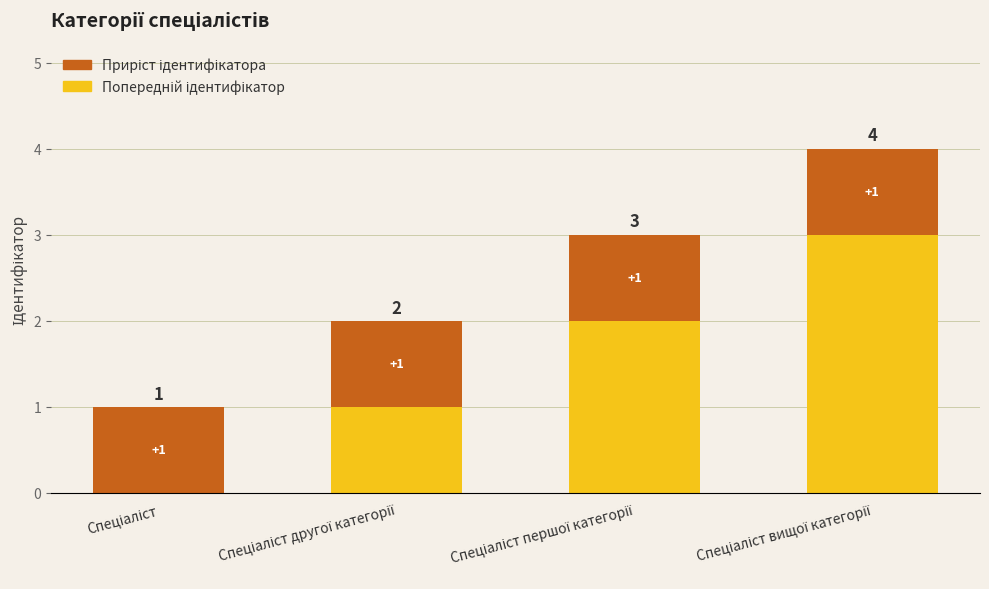

At which label is Попередній ідентифікатор closest to 1?

Спеціаліст другої категорії